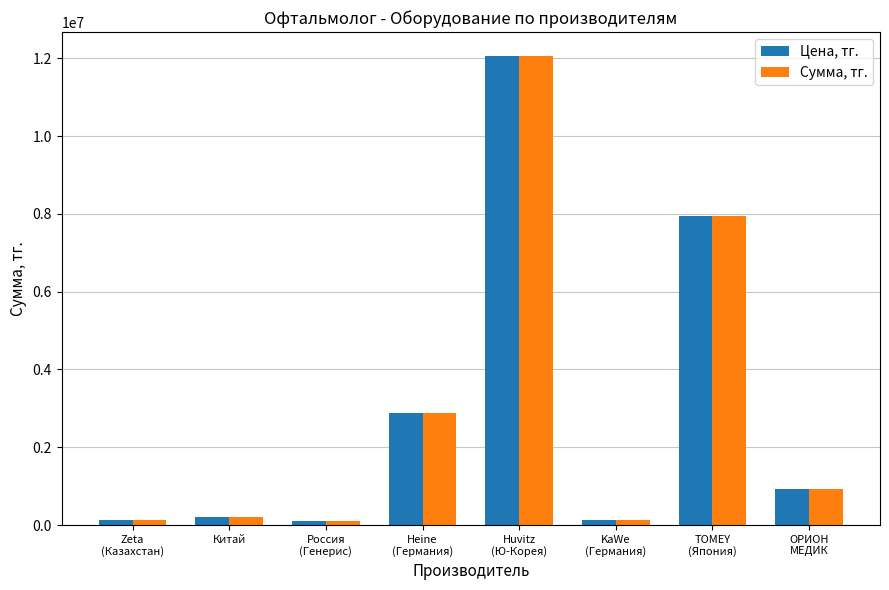

At which label does Цена, тг. reach its peak?

Huvitz
(Ю-Корея)